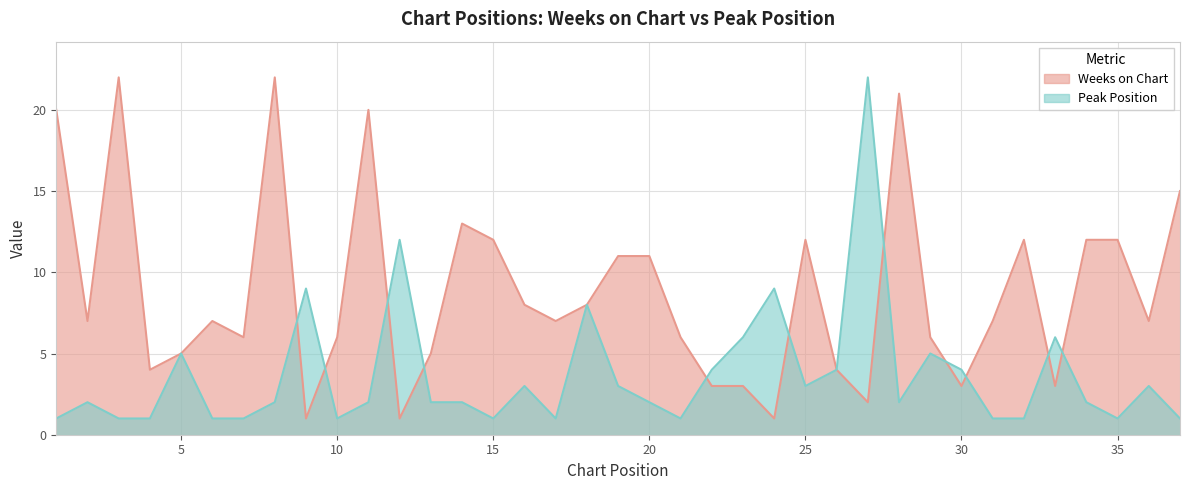

Reading right to left, transcribe all the data shown in this chart.

Weeks on Chart: 15	7	12	12	3	12	7	3	6	21	2	4	12	1	3	3	6	11	11	8	7	8	12	13	5	1	20	6	1	22	6	7	5	4	22	7	20
Peak Position: 1	3	1	2	6	1	1	4	5	2	22	4	3	9	6	4	1	2	3	8	1	3	1	2	2	12	2	1	9	2	1	1	5	1	1	2	1